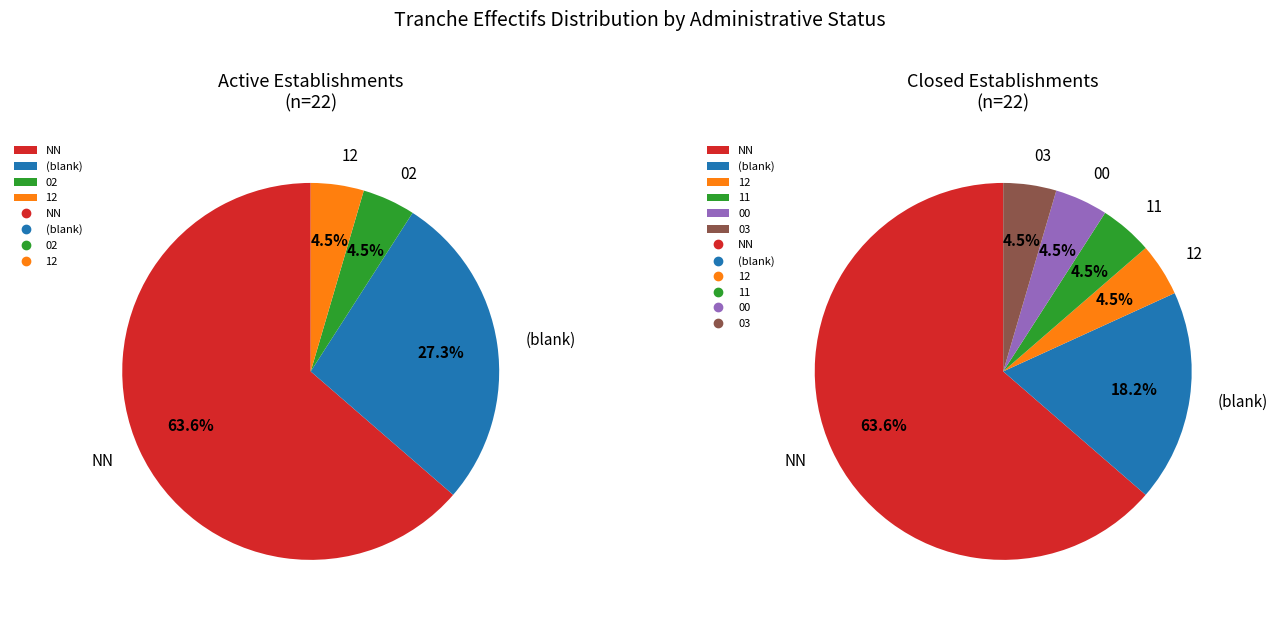

What is the largest slice in the pie chart?

NN